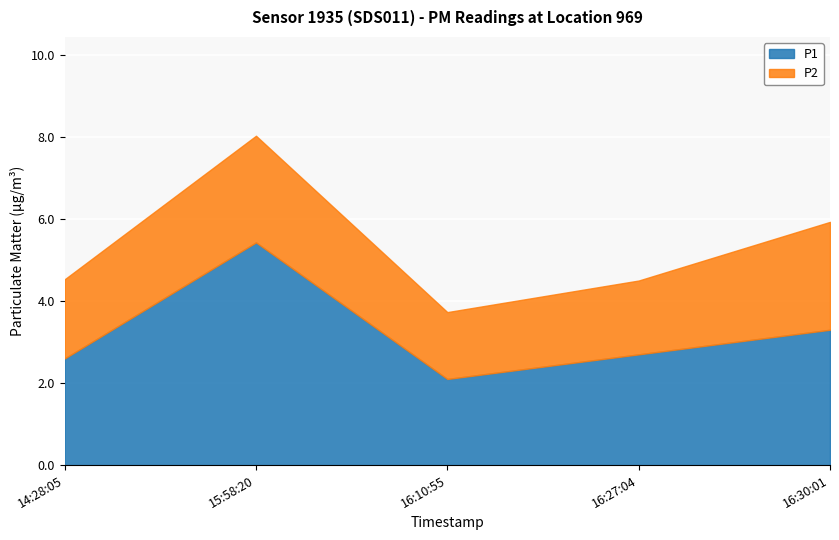

What is the label of the 3rd point from the left?

2022-12-11T16:10:55